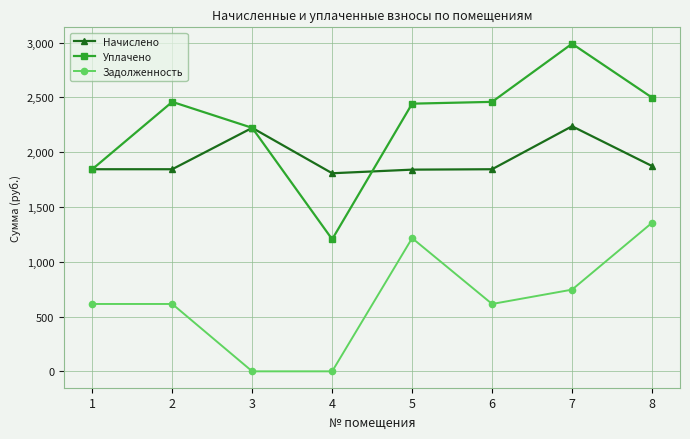

Which series changed the most between 1 and 2?

Уплачено